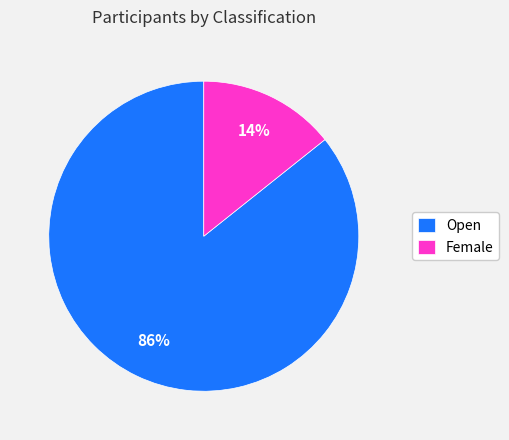

Is the sum of Female and Open greater than half?

Yes